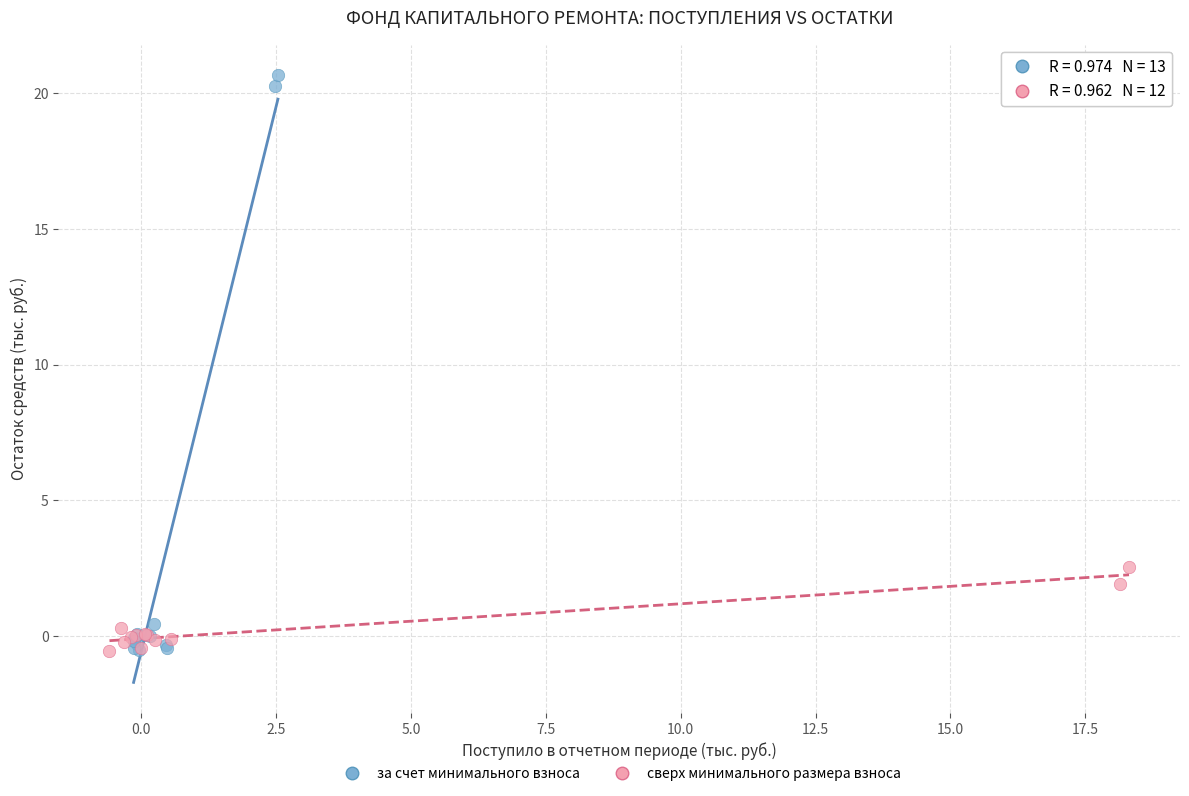

Which series reaches the maximum Y coordinate?

за счет минимального взноса